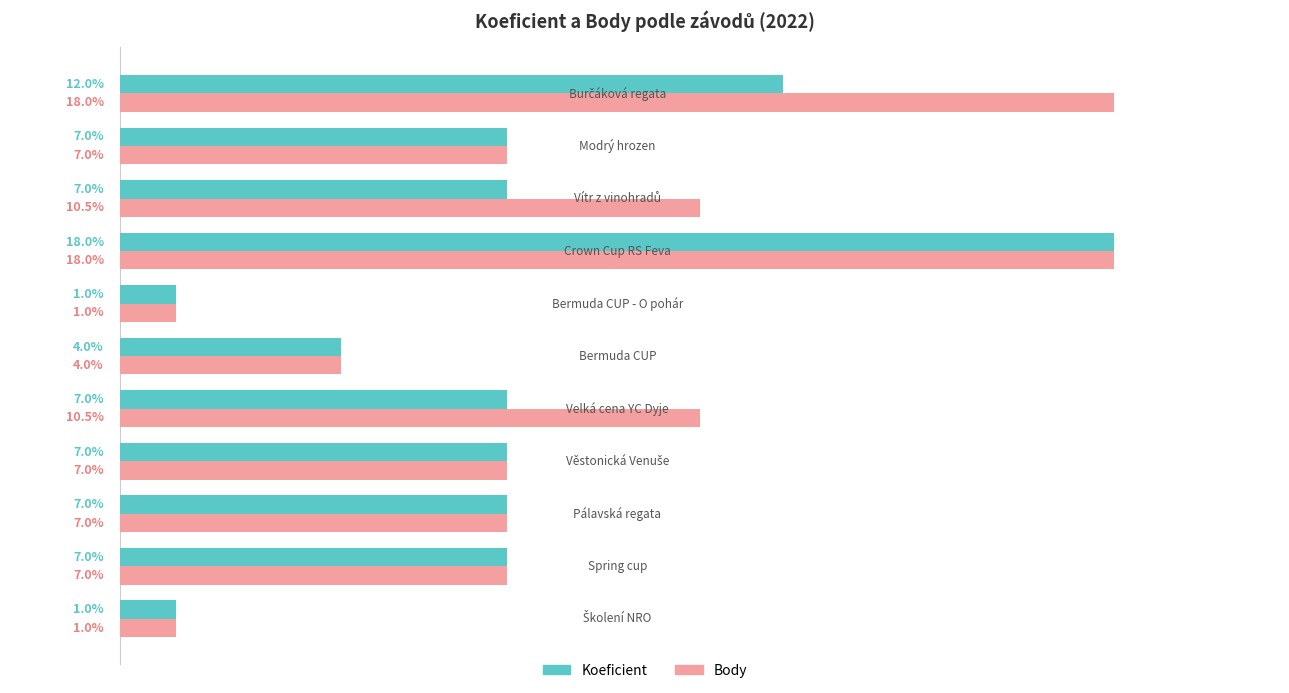

Rank the series by their average value, from highest to lowest.

Body, Koeficient